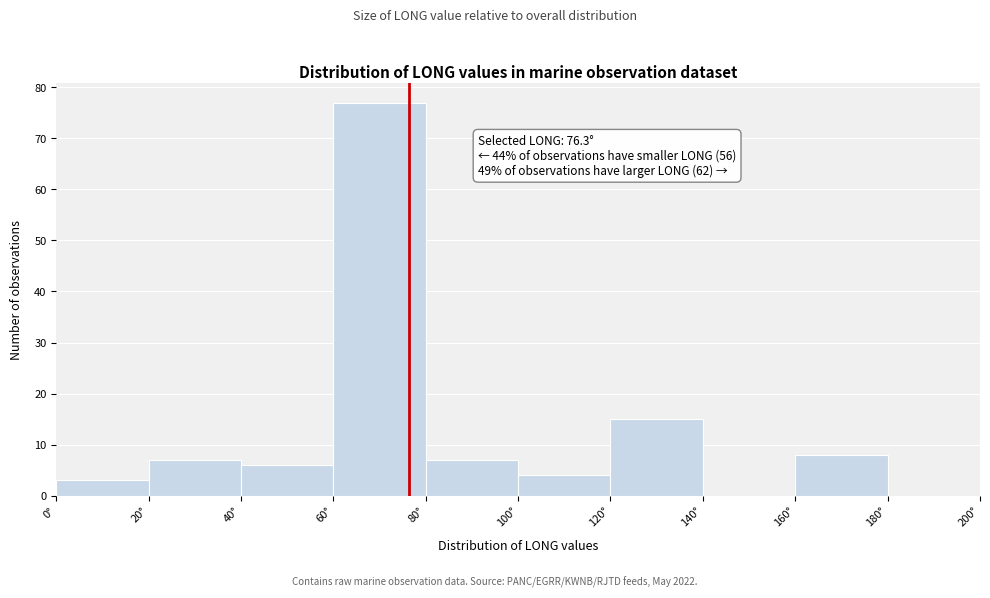

Over which range of the x-axis is the bar tallest?

60 to 80